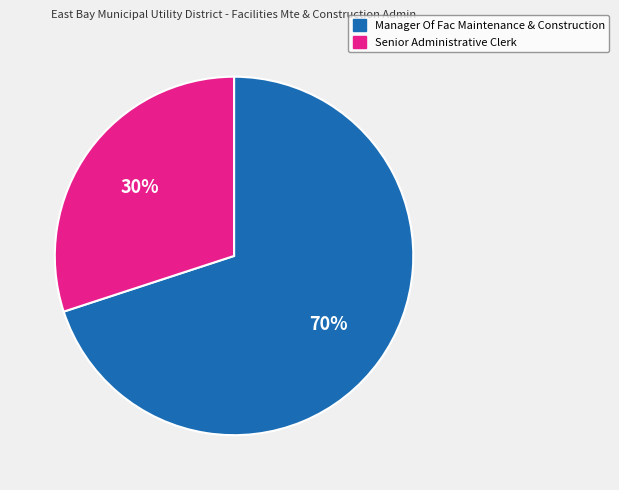

Approximately how many times larger is the value at Senior Administrative Clerk compared to Manager Of Fac Maintenance & Construction?

0.4